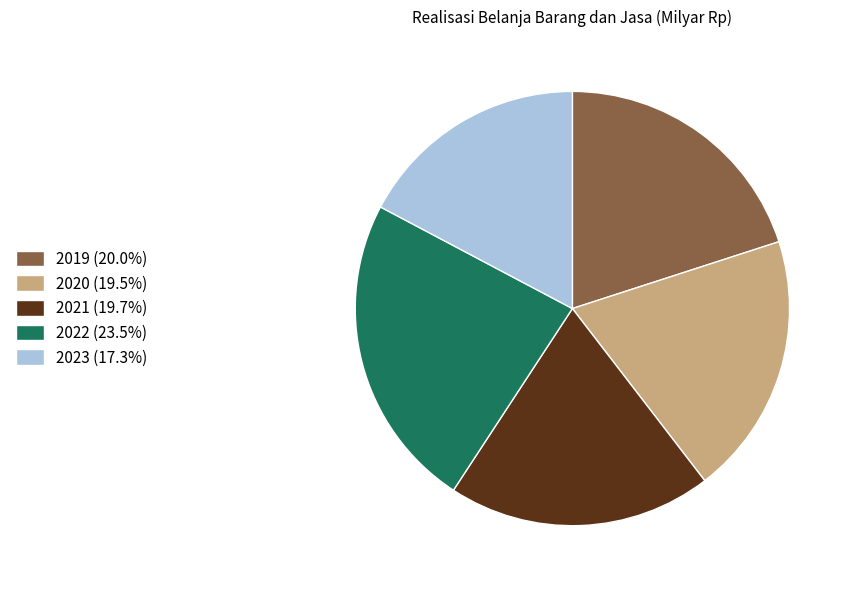

Combined, do 2023 and 2020 account for over 50%?

No